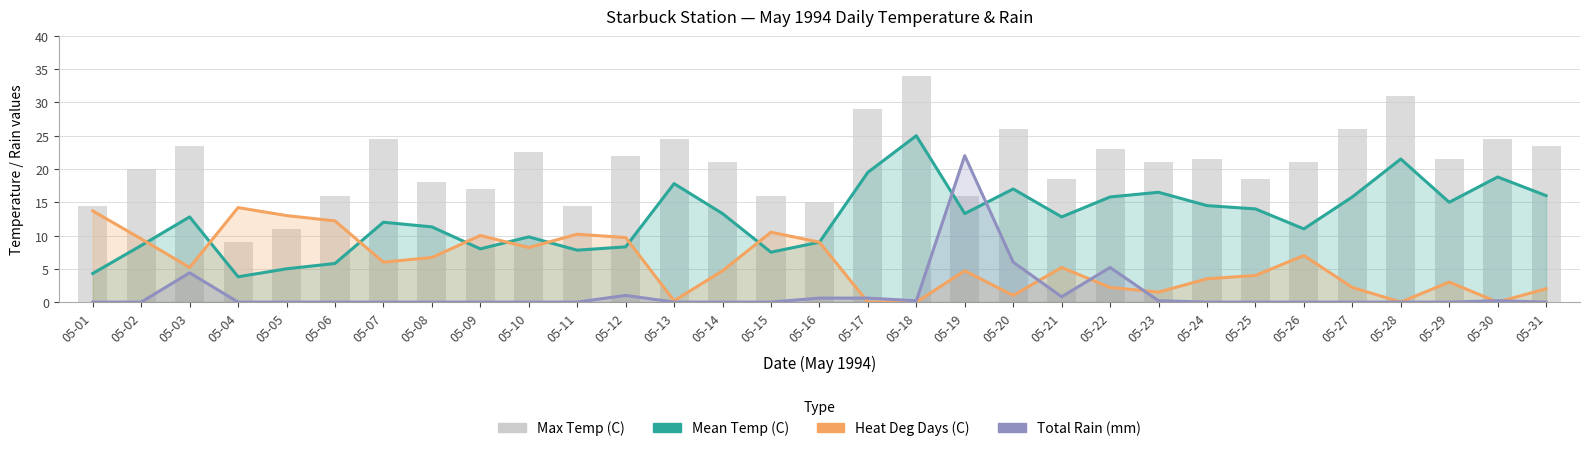

What is the difference between the second highest and minimum values in the Heat Deg Days (C) series?

13.7